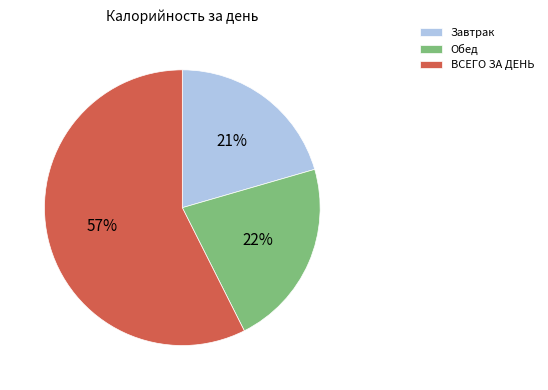

Between Обед and Завтрак, which is larger?

Обед